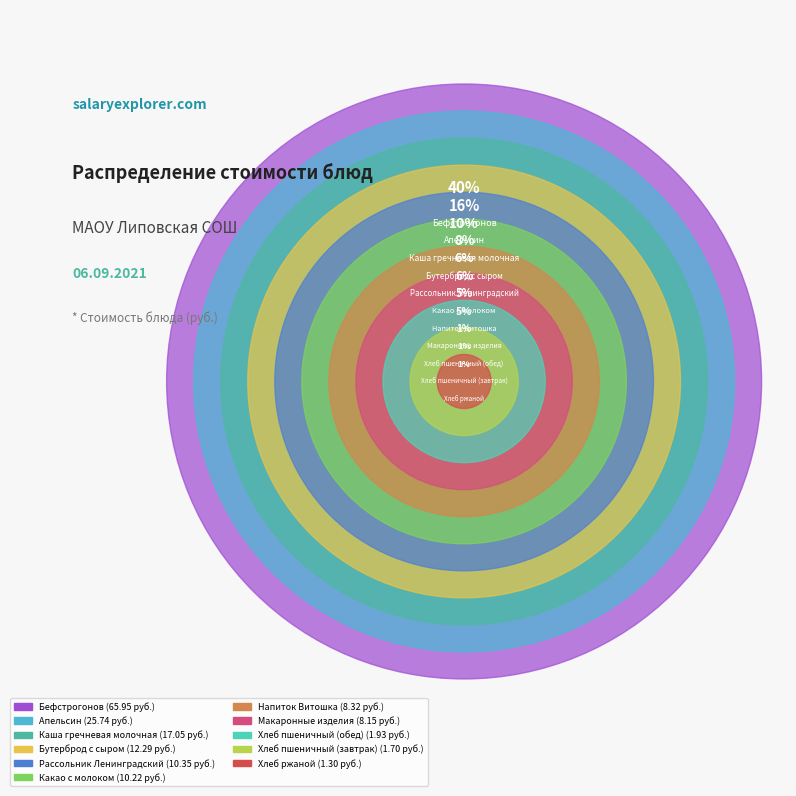

Is there any slice that represents more than half of the pie?

No